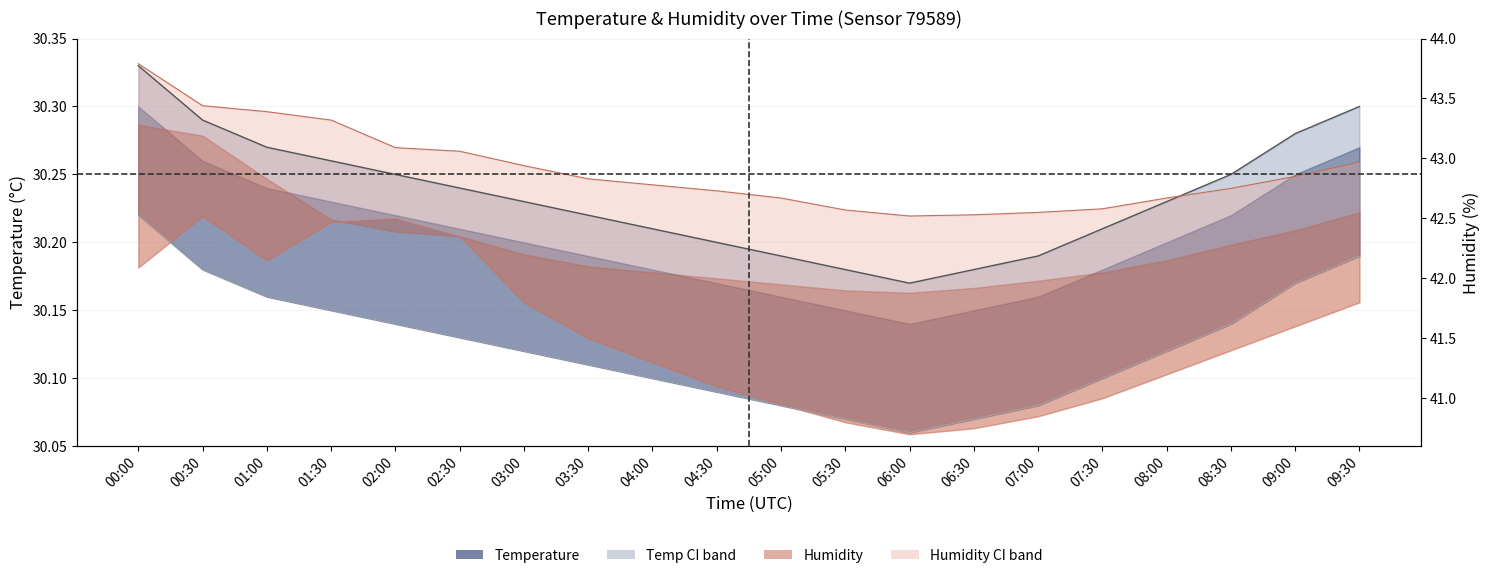

True or false: temperature_upper and temperature intersect in this chart.

False